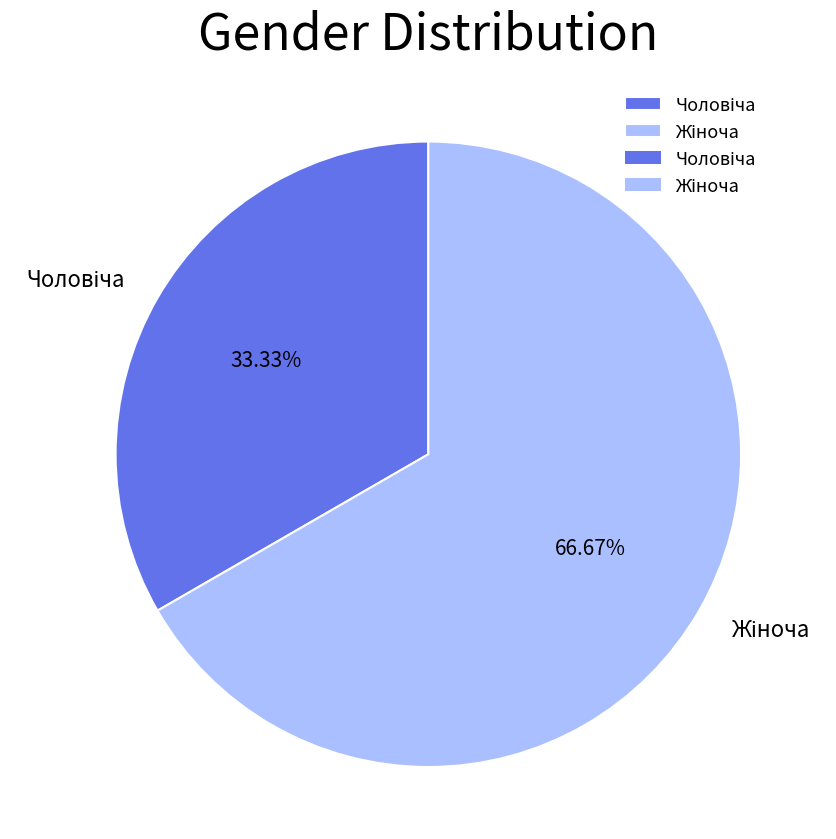

Count the number of slices in the pie.

2